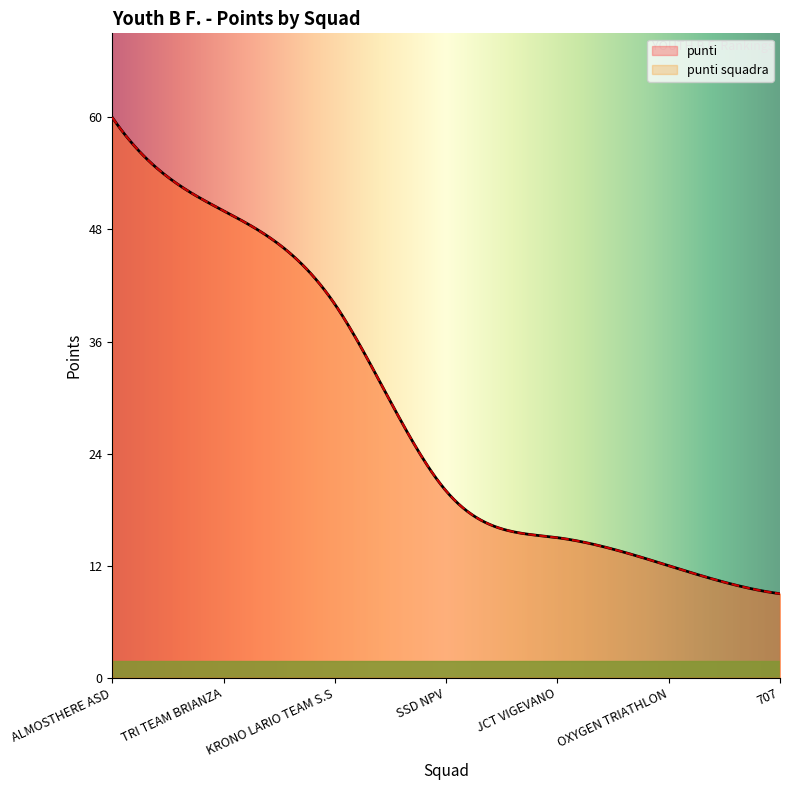

How many lines are shown in the chart?

2